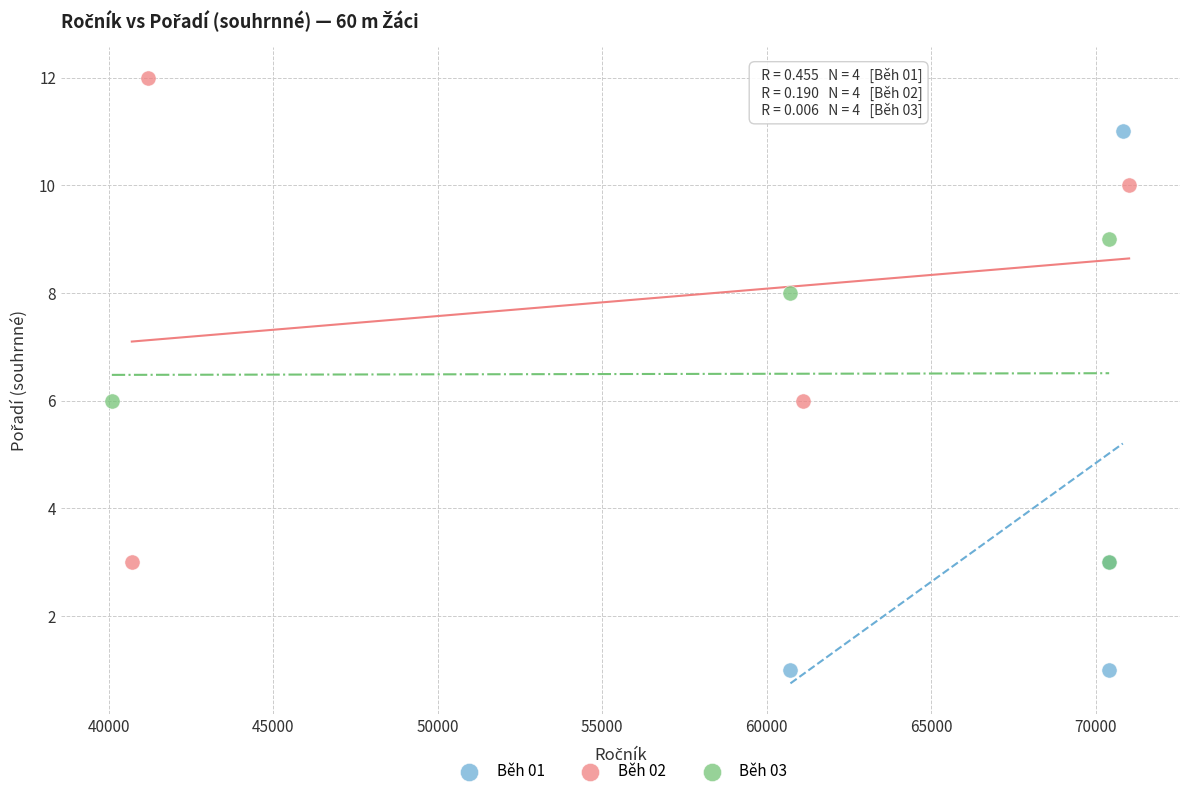

Which series has the largest Y range (max minus min)?

Běh 01